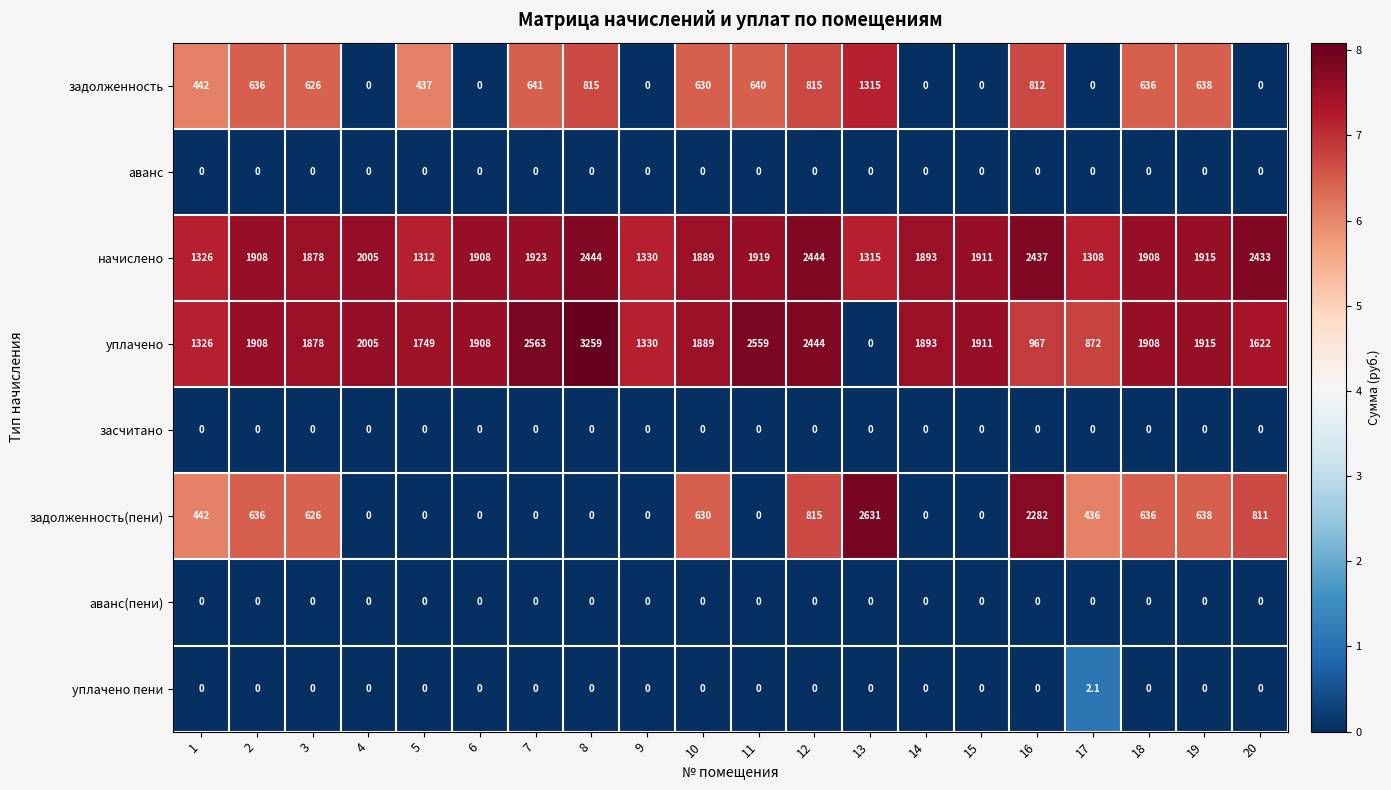

True or false: аванс(пени) has a value of 0.0 at 1.

True